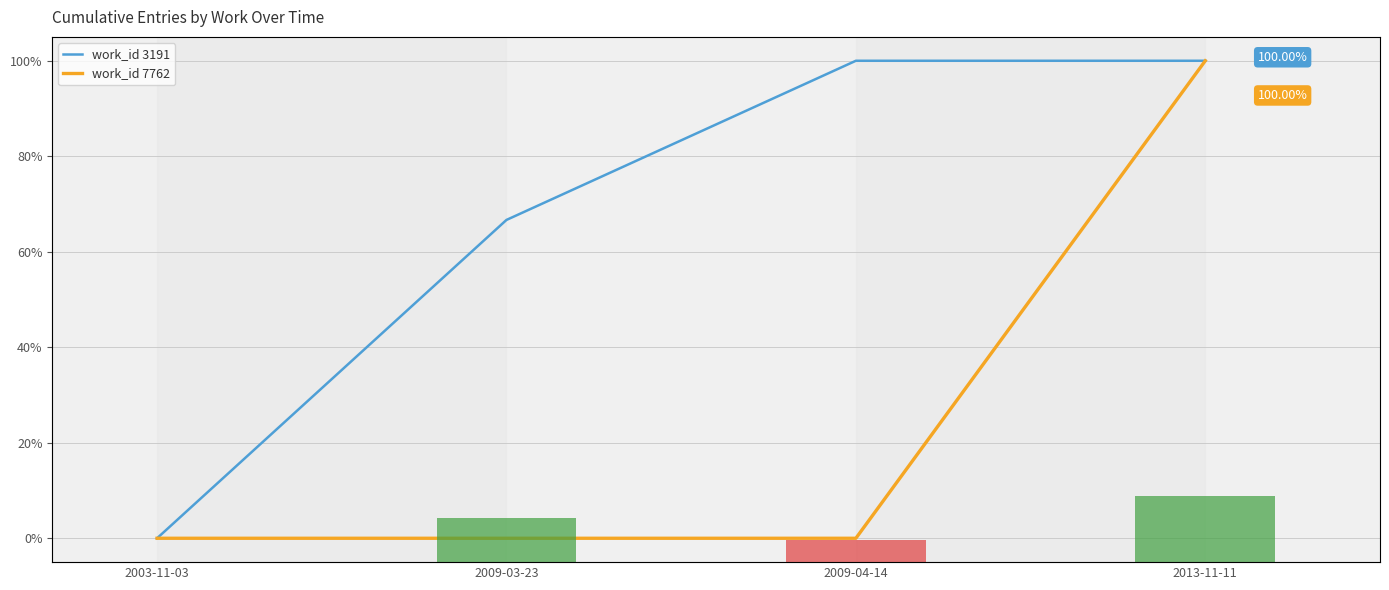

What is the highest value of the work_id 7762 series?

100.0